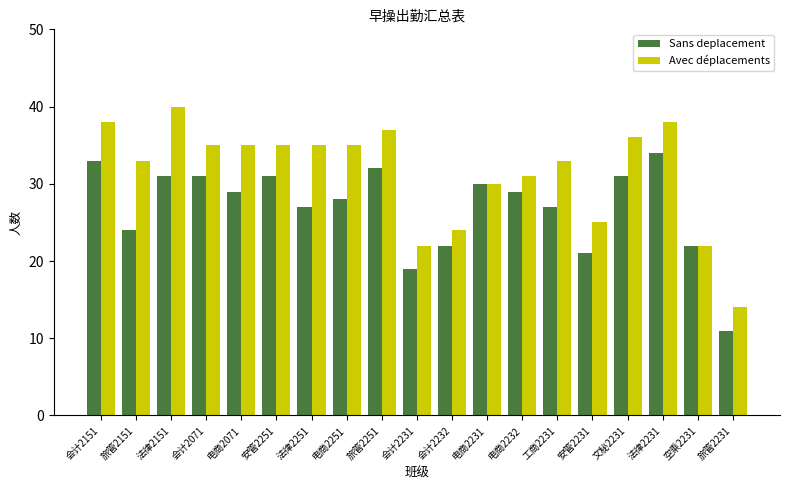

Reading left to right, what are all the values shown in this chart?

Sans deplacement: 33	24	31	31	29	31	27	28	32	19	22	30	29	27	21	31	34	22	11
Avec déplacements: 38	33	40	35	35	35	35	35	37	22	24	30	31	33	25	36	38	22	14